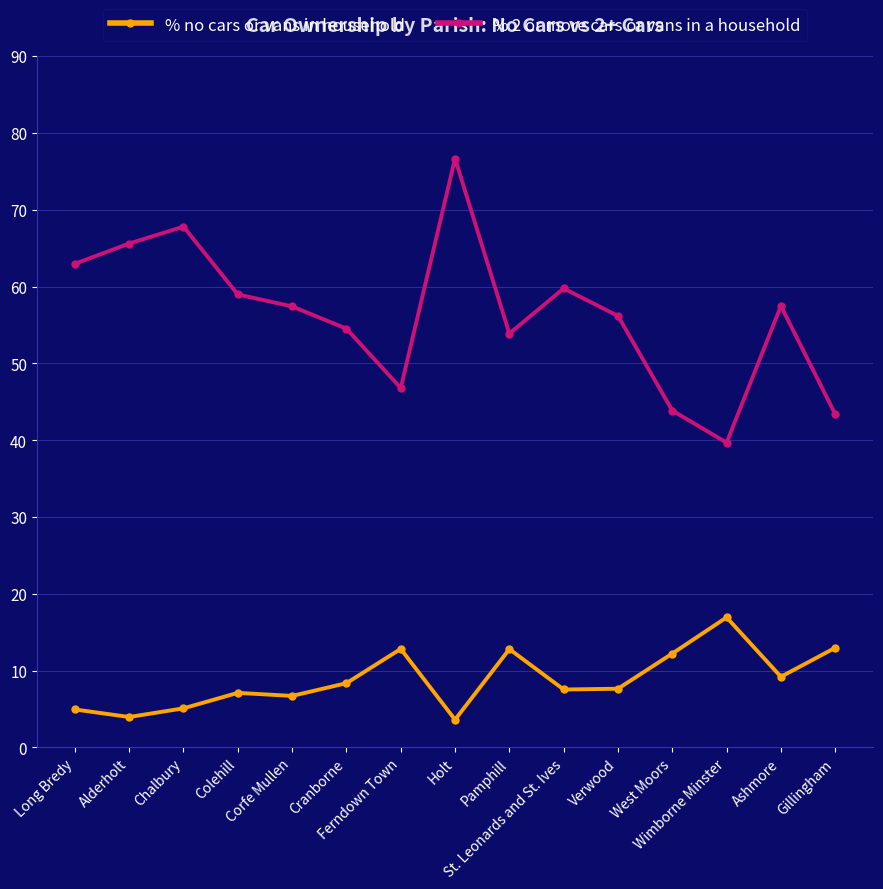

What is the difference between the maximum and second lowest values in the % no cars or vans in household series?

13.0